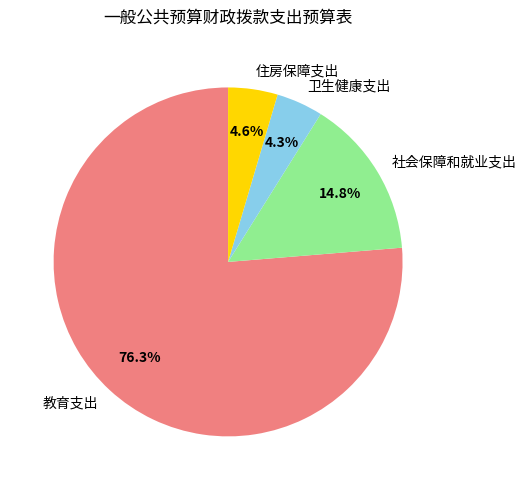

Which slice is the largest?

教育支出